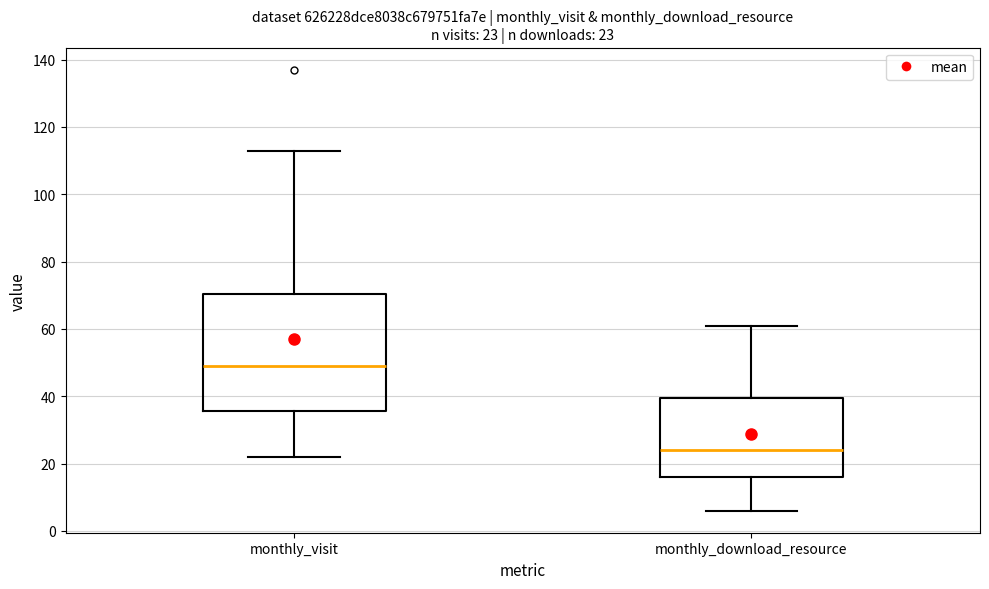

Comparing the boxes themselves (not the whiskers), which one is the tallest?

monthly_visit